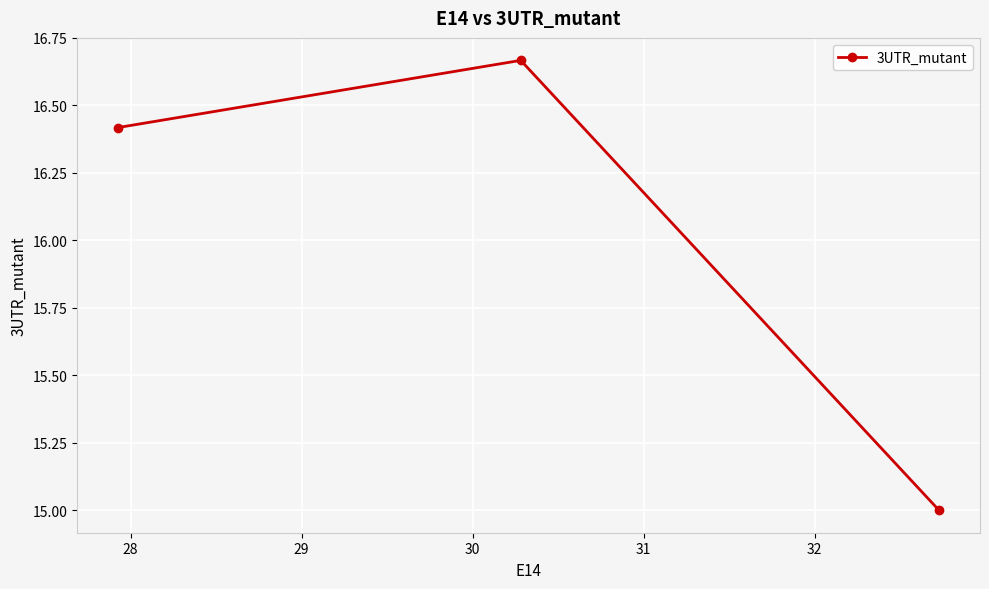

How many lines are shown in the chart?

1